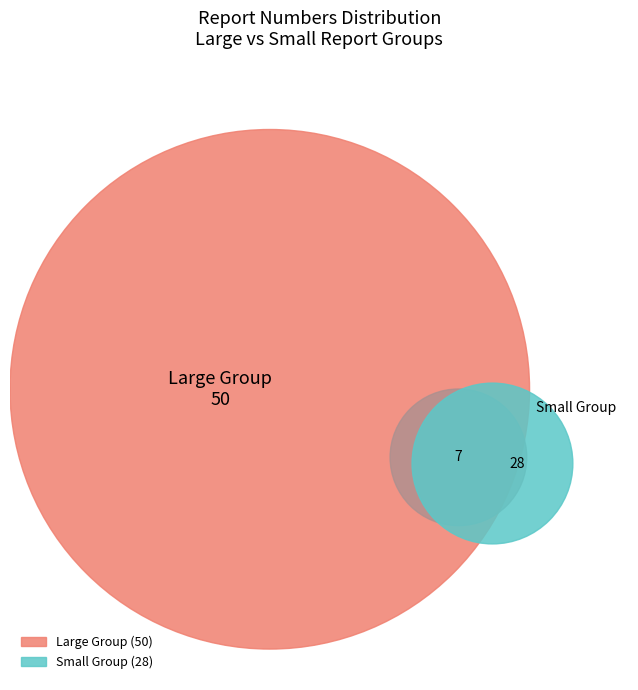

To the nearest percent, what is the average slice percentage?

8%